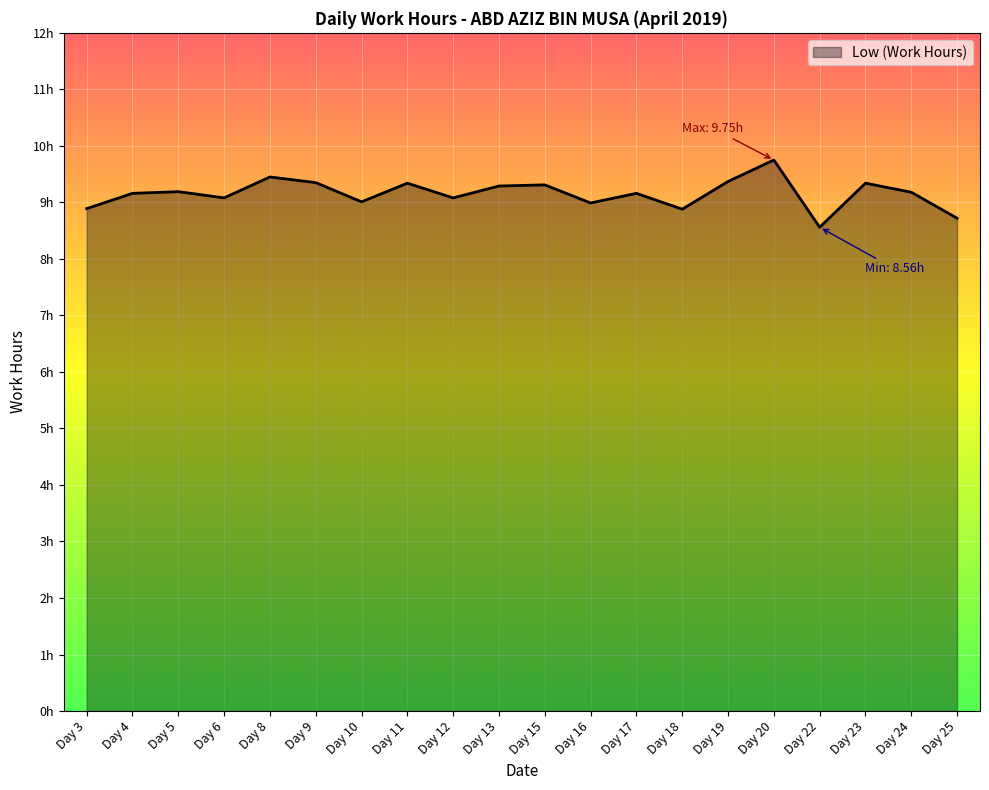

The chart shows a value of 6.1 at Day 19. True or false?

False